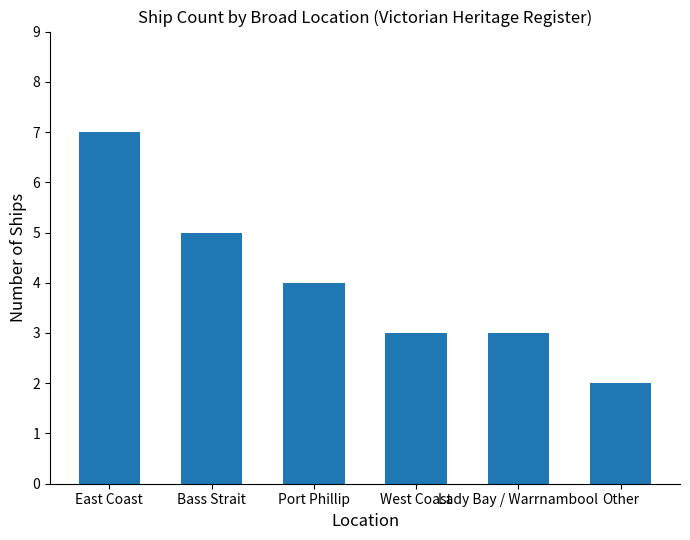

Approximately how many times larger is the value at Bass Strait compared to Port Phillip?

1.2